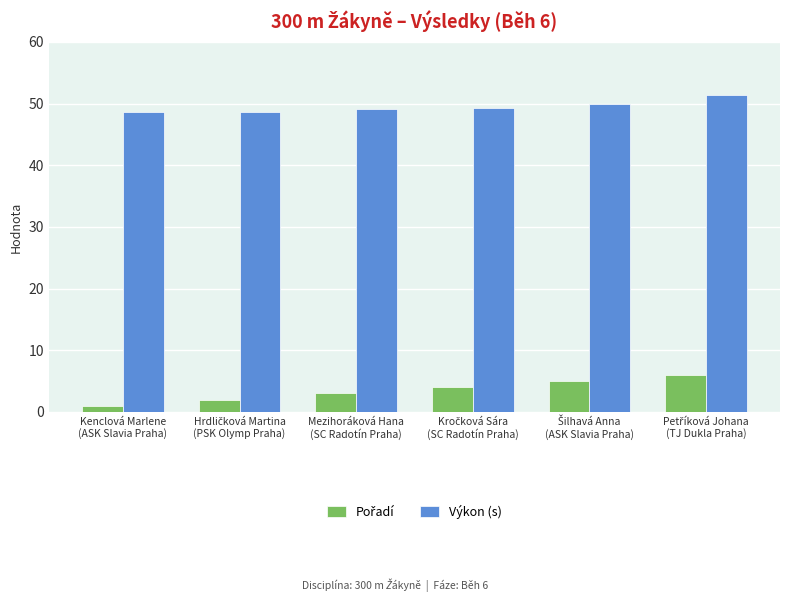

At how many categories does at least one series exceed 13?

6